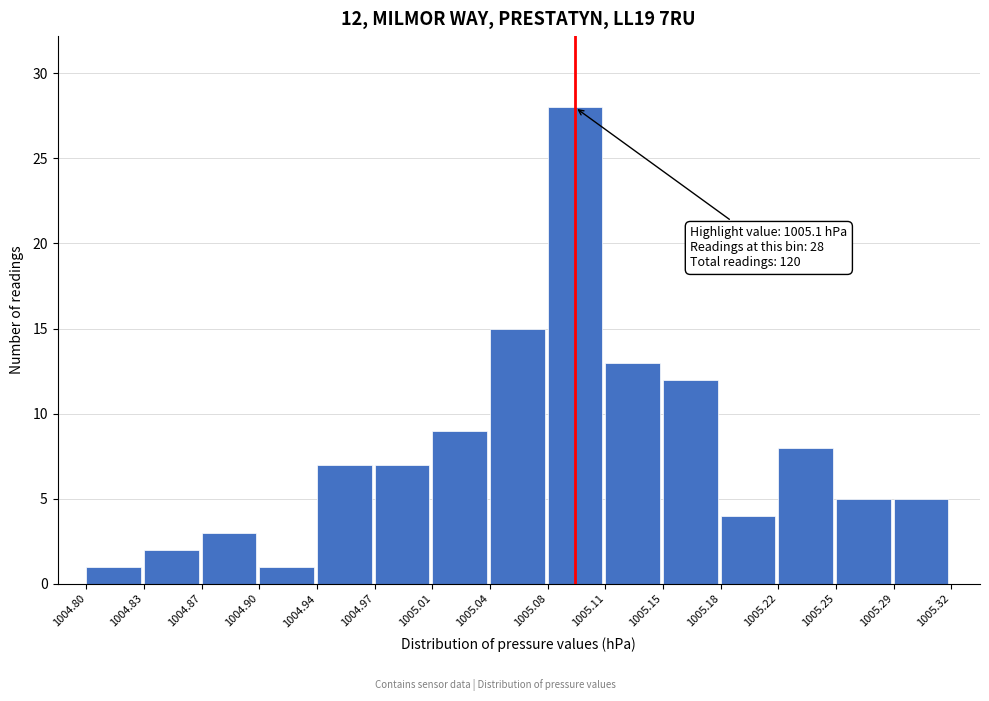

Which range on the x-axis has the tallest bar?

1005.08 to 1005.11